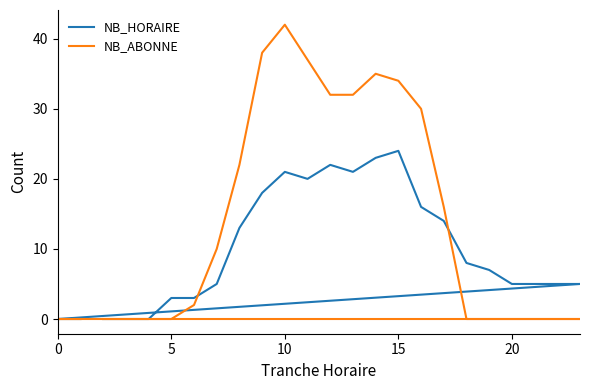

What is the average value of the NB_ABONNE series?

14